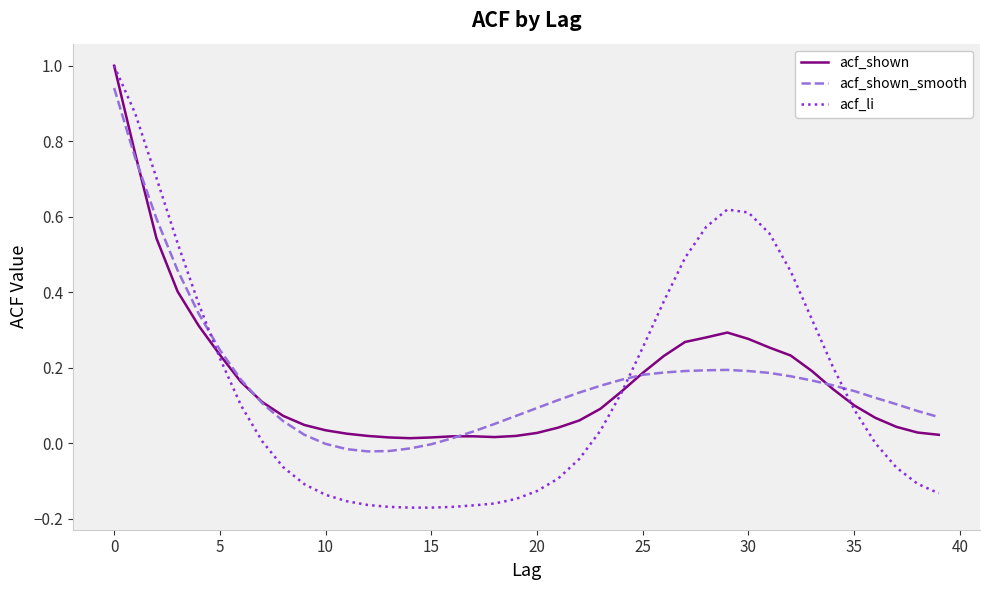

Which series has the largest range (max minus min)?

acf_li